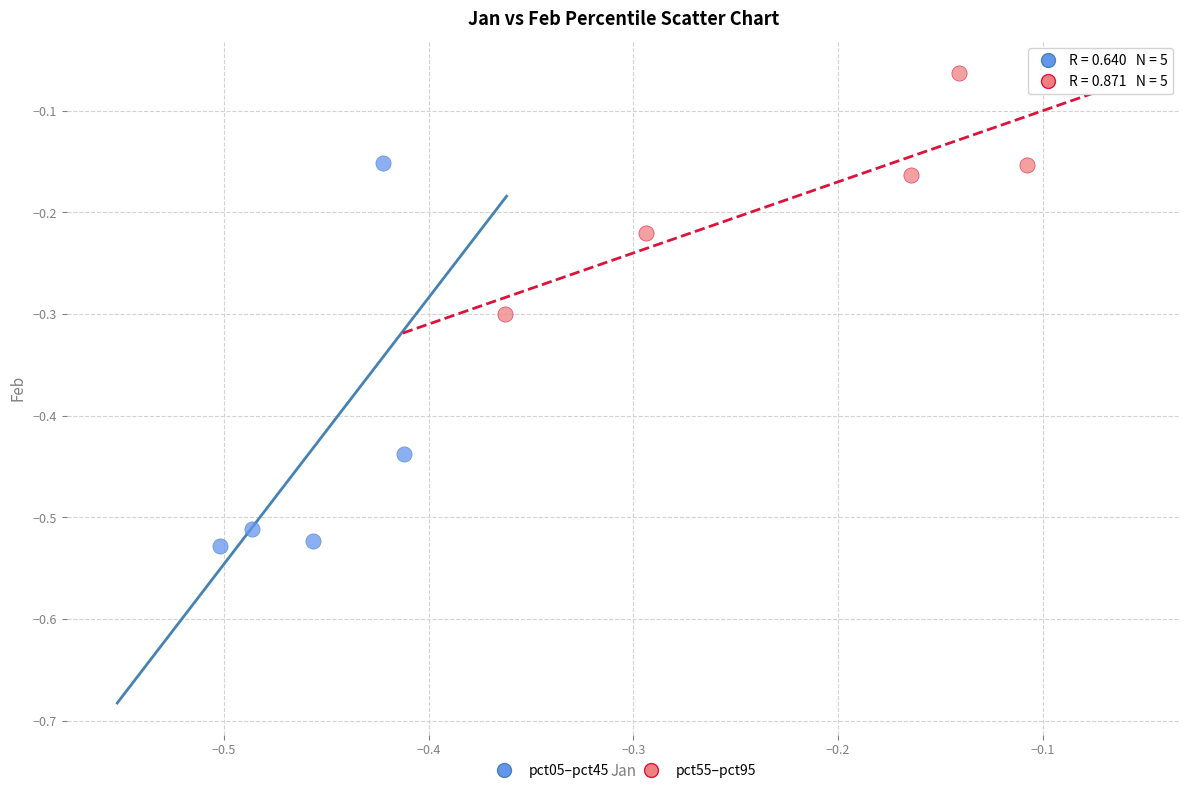

Which series reaches the minimum Y coordinate?

pct05–pct45